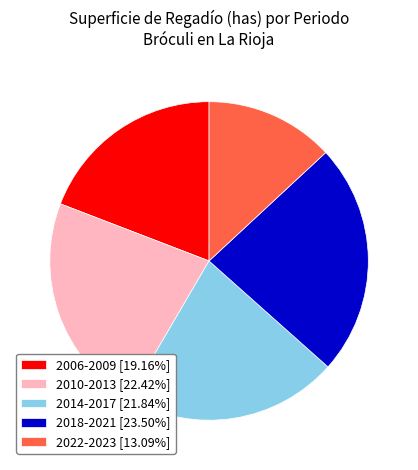

Does 2018-2021 [23.50%] represent more than half of the total?

No